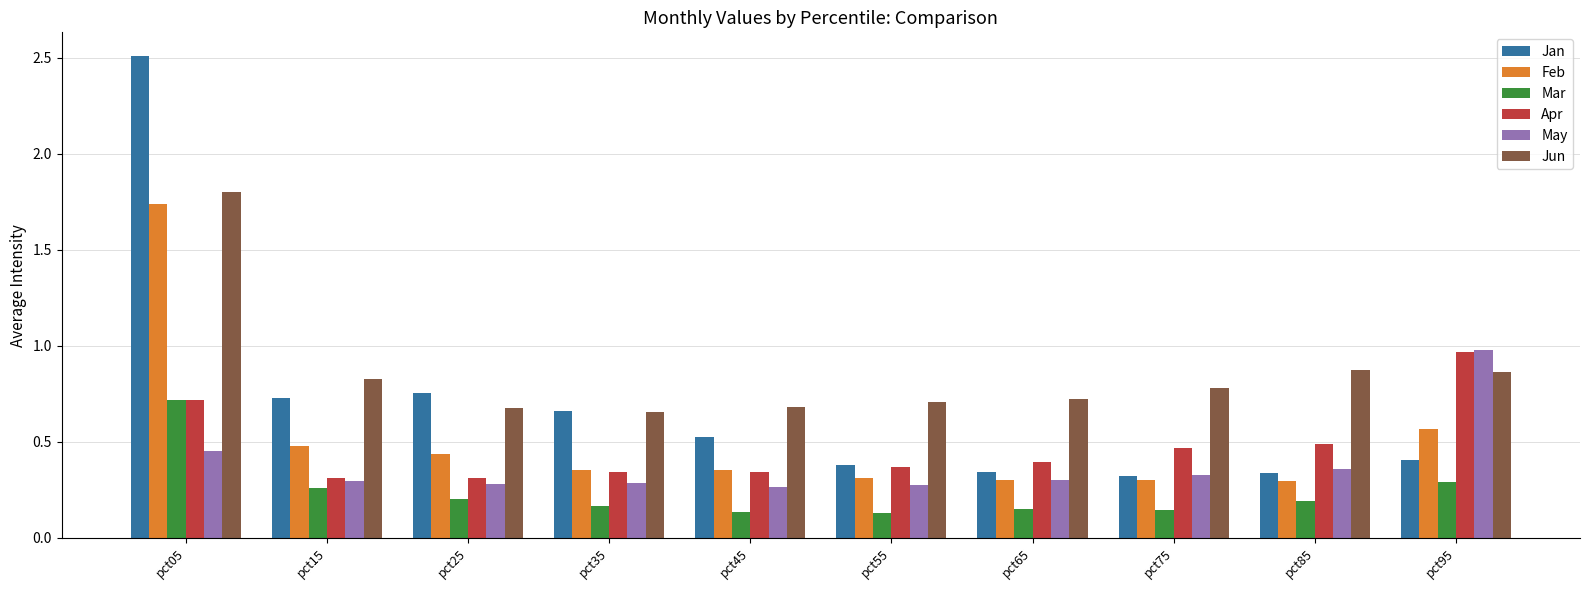

What is the sum of the Apr values at pct35 and pct05?

1.1